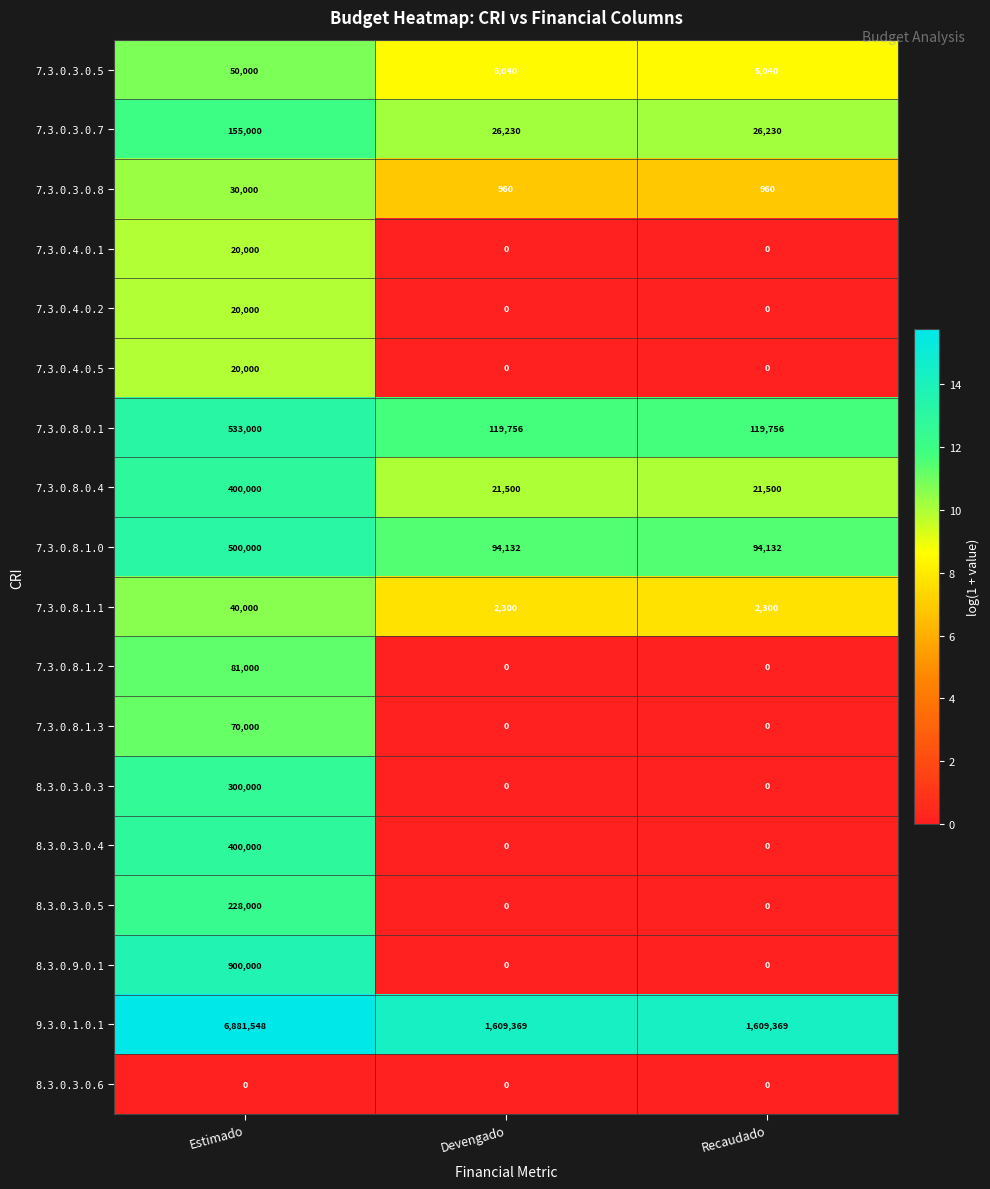

The value of 7.3.0.8.1.3 at Recaudado is 0. True or false?

True